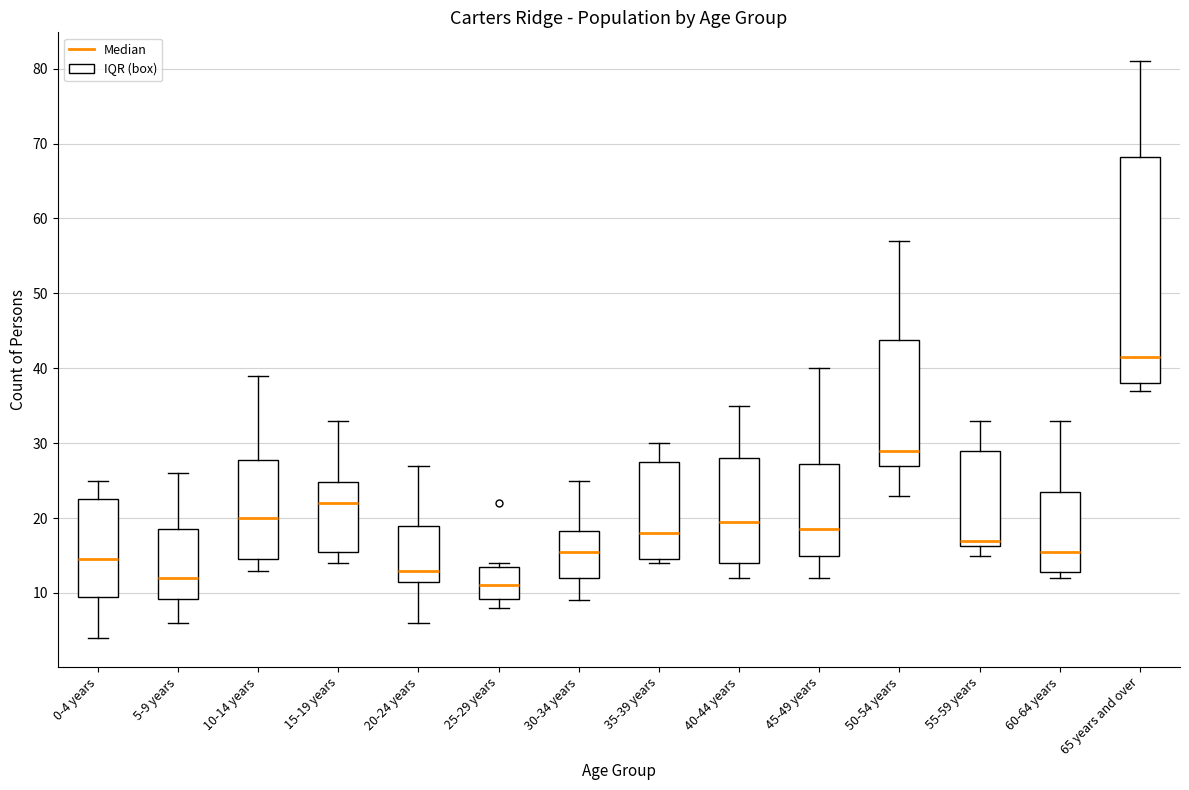

Comparing the boxes themselves (not the whiskers), which one is the tallest?

65 years and over